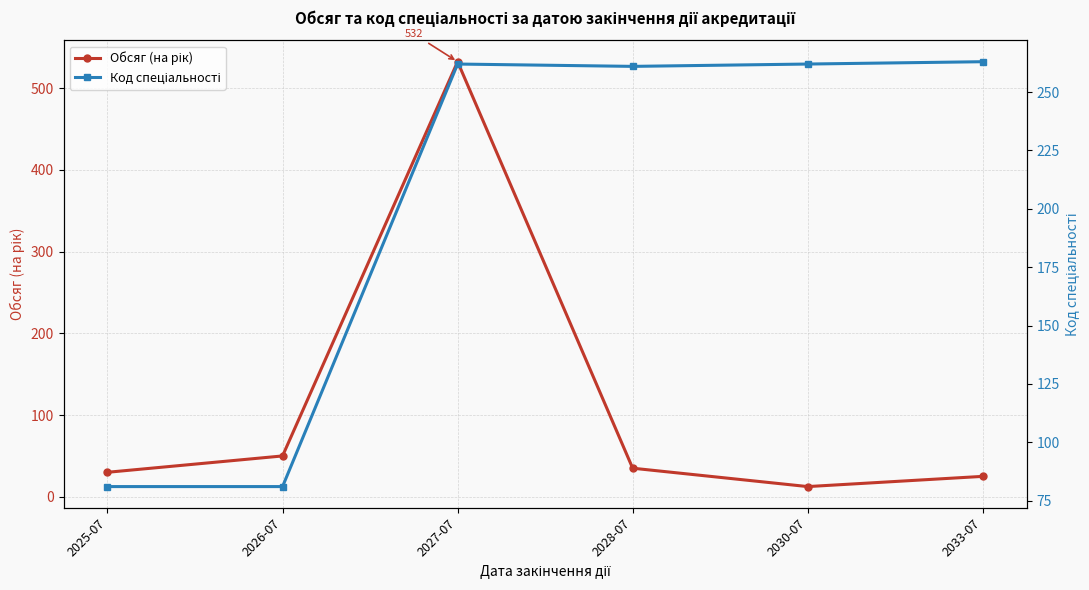

What is the difference between the maximum and minimum values in the Обсяг (на рік) series?

520.0